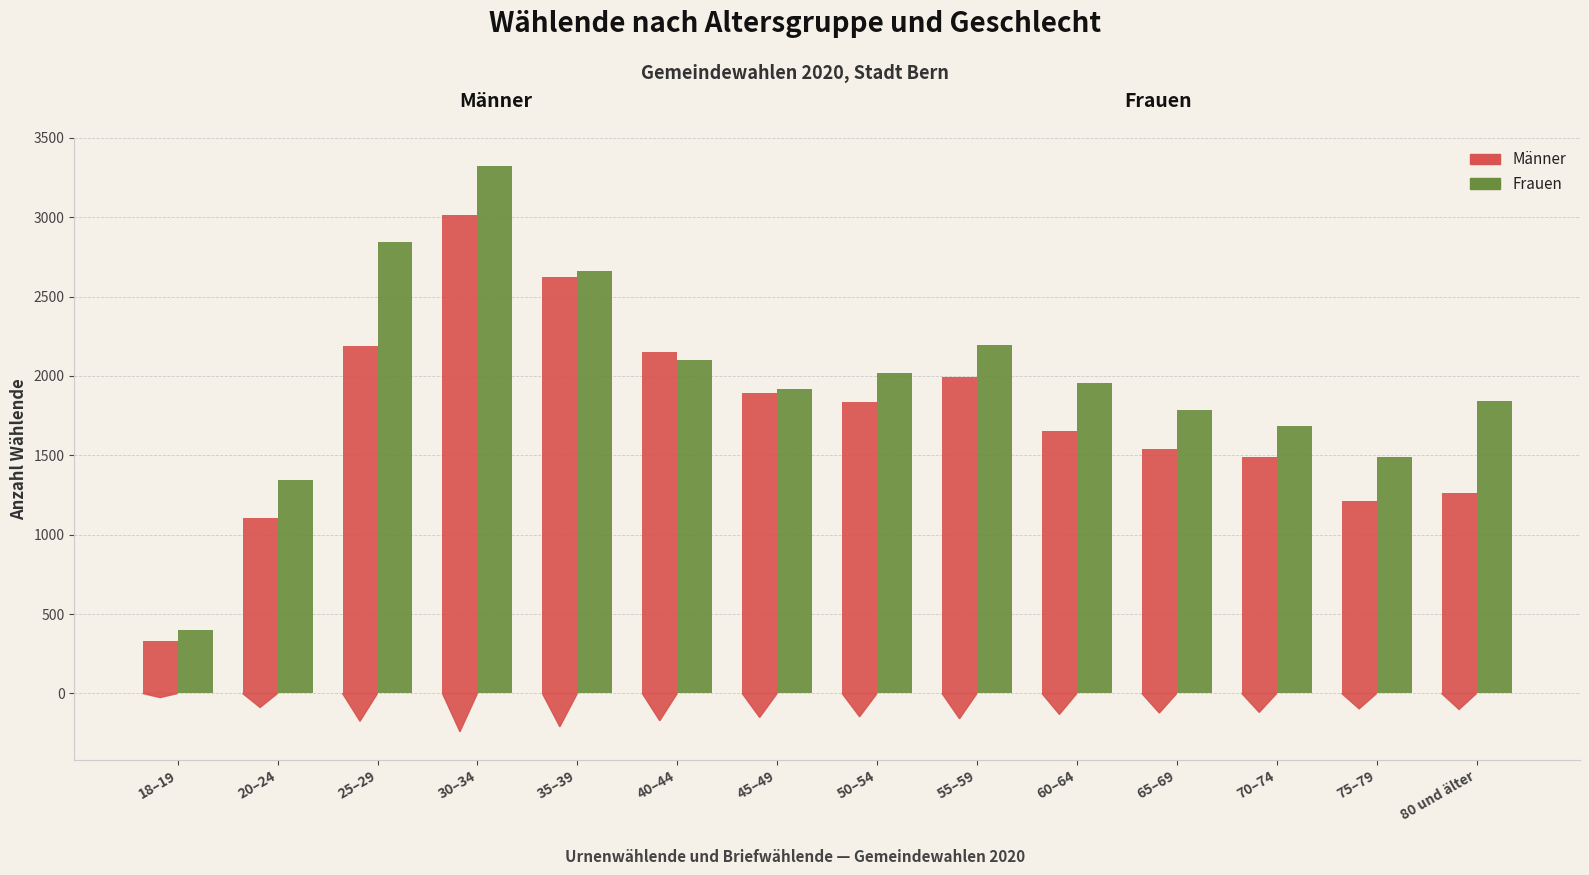

What is the label of the 9th bar from the right?

40–44